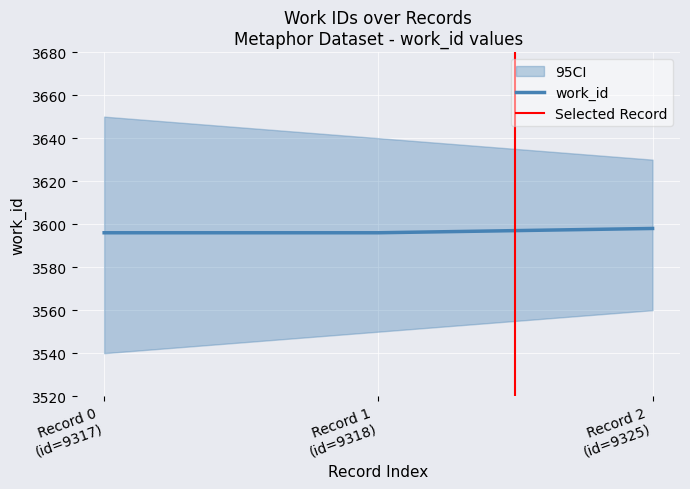

How many lines are shown in the chart?

1